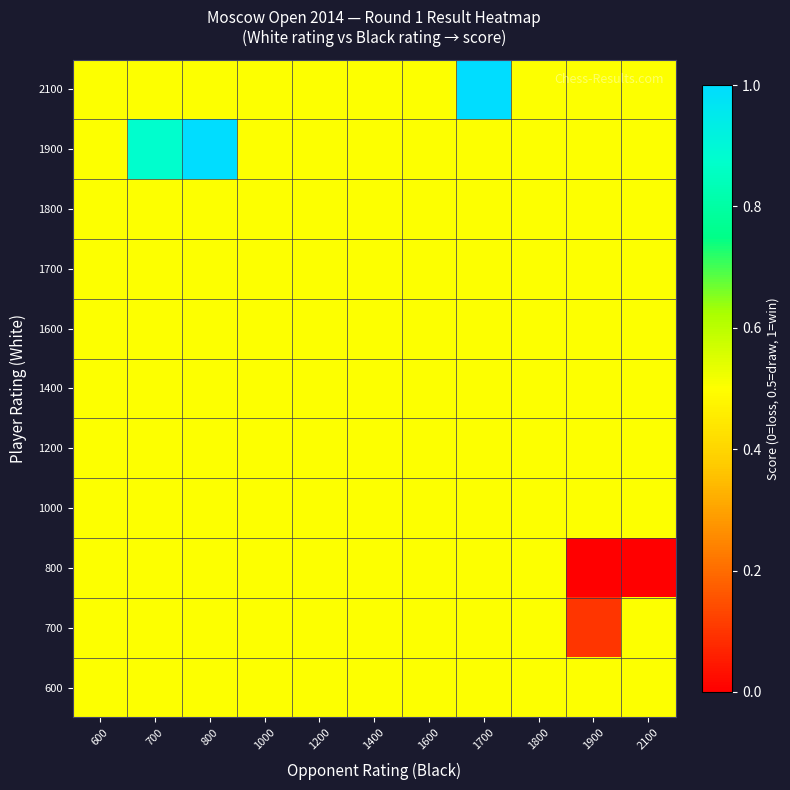

Reading left to right, transcribe all the data shown in this chart.

600: 600=0.5	700=0.5	800=0.5	1000=0.5	1200=0.5	1400=0.5	1600=0.5	1700=0.5	1800=0.5	1900=0.5	2100=0.5
700: 600=0.5	700=0.5	800=0.5	1000=0.5	1200=0.5	1400=0.5	1600=0.5	1700=0.5	1800=0.5	1900=0.1	2100=0.5
800: 600=0.5	700=0.5	800=0.5	1000=0.5	1200=0.5	1400=0.5	1600=0.5	1700=0.5	1800=0.5	1900=0.0	2100=0.0
1000: 600=0.5	700=0.5	800=0.5	1000=0.5	1200=0.5	1400=0.5	1600=0.5	1700=0.5	1800=0.5	1900=0.5	2100=0.5
1200: 600=0.5	700=0.5	800=0.5	1000=0.5	1200=0.5	1400=0.5	1600=0.5	1700=0.5	1800=0.5	1900=0.5	2100=0.5
1400: 600=0.5	700=0.5	800=0.5	1000=0.5	1200=0.5	1400=0.5	1600=0.5	1700=0.5	1800=0.5	1900=0.5	2100=0.5
1600: 600=0.5	700=0.5	800=0.5	1000=0.5	1200=0.5	1400=0.5	1600=0.5	1700=0.5	1800=0.5	1900=0.5	2100=0.5
1700: 600=0.5	700=0.5	800=0.5	1000=0.5	1200=0.5	1400=0.5	1600=0.5	1700=0.5	1800=0.5	1900=0.5	2100=0.5
1800: 600=0.5	700=0.5	800=0.5	1000=0.5	1200=0.5	1400=0.5	1600=0.5	1700=0.5	1800=0.5	1900=0.5	2100=0.5
1900: 600=0.5	700=0.9	800=1.0	1000=0.5	1200=0.5	1400=0.5	1600=0.5	1700=0.5	1800=0.5	1900=0.5	2100=0.5
2100: 600=0.5	700=0.5	800=0.5	1000=0.5	1200=0.5	1400=0.5	1600=0.5	1700=1.0	1800=0.5	1900=0.5	2100=0.5